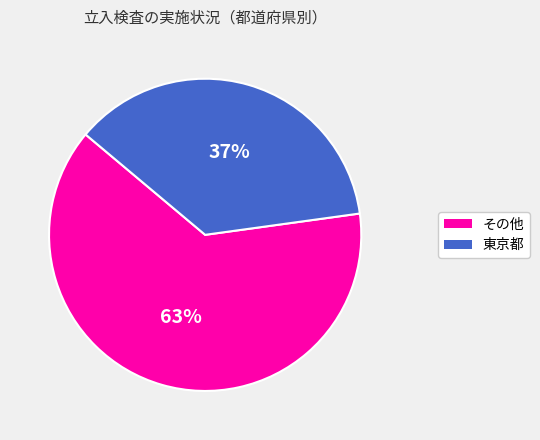

To the nearest percent, what is the average slice percentage?

50%